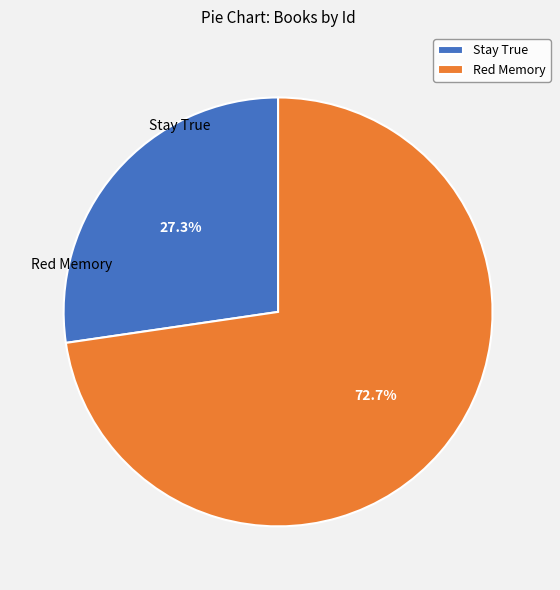

What is the smallest slice in the pie chart?

Stay True